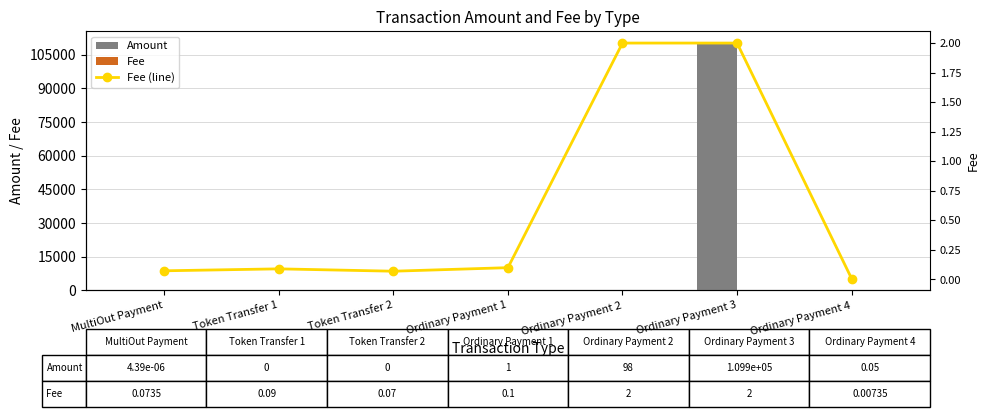

What is the difference between the maximum and minimum values in the Fee series?

2.0